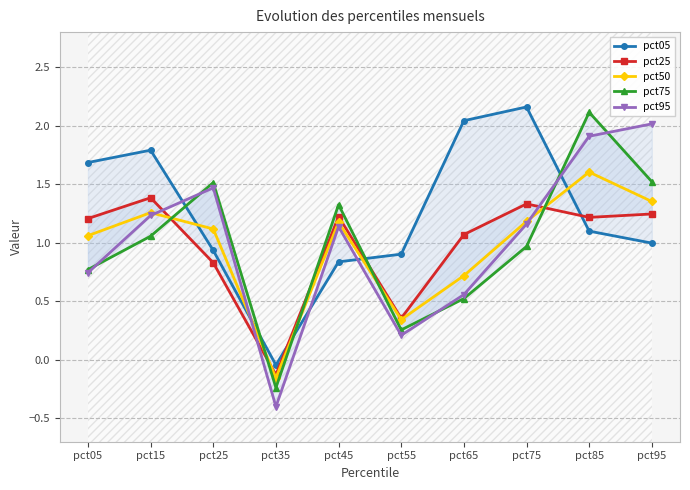

Which series changed the most between pct15 and pct85?

pct75